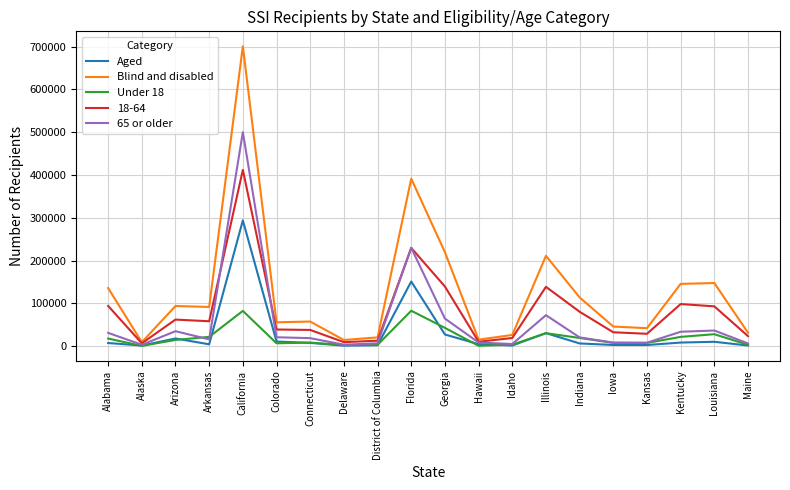

True or false: 18-64 has a value of 412001 at California.

True